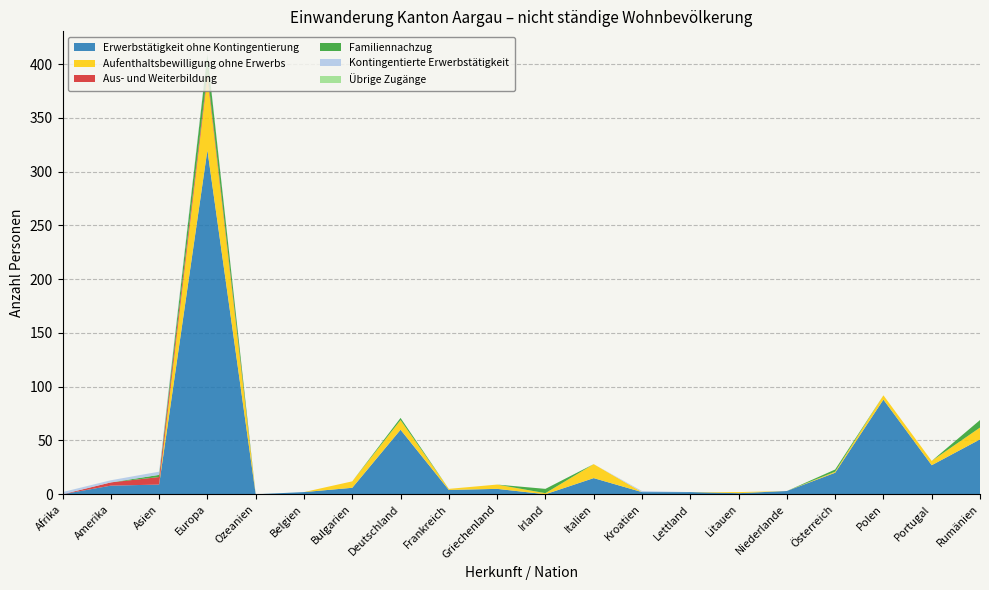

Reading right to left, list all the values displayed in this chart.

Erwerbstätigkeit ohne Kontingentierung: Rumänien=51	Portugal=27	Polen=88	Österreich=20	Niederlande=3	Litauen=1	Lettland=2	Kroatien=2	Italien=15	Irland=0	Griechenland=5	Frankreich=4	Deutschland=60	Bulgarien=6	Belgien=2	Ozeanien=0	Europa=320	Asien=9	Amerika=8	Afrika=0
Aufenthaltsbewilligung ohne Erwerbs: Rumänien=11	Portugal=4	Polen=4	Österreich=1	Niederlande=0	Litauen=1	Lettland=0	Kroatien=0	Italien=13	Irland=1	Griechenland=4	Frankreich=1	Deutschland=9	Bulgarien=6	Belgien=0	Ozeanien=0	Europa=68	Asien=0	Amerika=0	Afrika=0
Aus- und Weiterbildung: Rumänien=0	Portugal=0	Polen=0	Österreich=0	Niederlande=0	Litauen=0	Lettland=0	Kroatien=0	Italien=0	Irland=0	Griechenland=0	Frankreich=0	Deutschland=0	Bulgarien=0	Belgien=0	Ozeanien=0	Europa=4	Asien=7	Amerika=3	Afrika=0
Familiennachzug: Rumänien=7	Portugal=0	Polen=0	Österreich=2	Niederlande=0	Litauen=0	Lettland=0	Kroatien=0	Italien=0	Irland=4	Griechenland=0	Frankreich=0	Deutschland=2	Bulgarien=0	Belgien=0	Ozeanien=0	Europa=17	Asien=2	Amerika=0	Afrika=0
Kontingentierte Erwerbstätigkeit: Rumänien=0	Portugal=0	Polen=0	Österreich=0	Niederlande=0	Litauen=0	Lettland=0	Kroatien=1	Italien=0	Irland=0	Griechenland=0	Frankreich=0	Deutschland=0	Bulgarien=0	Belgien=0	Ozeanien=0	Europa=1	Asien=3	Amerika=2	Afrika=2
Übrige Zugänge: Rumänien=0	Portugal=0	Polen=0	Österreich=0	Niederlande=0	Litauen=0	Lettland=0	Kroatien=0	Italien=0	Irland=0	Griechenland=0	Frankreich=0	Deutschland=0	Bulgarien=0	Belgien=0	Ozeanien=0	Europa=0	Asien=0	Amerika=0	Afrika=0